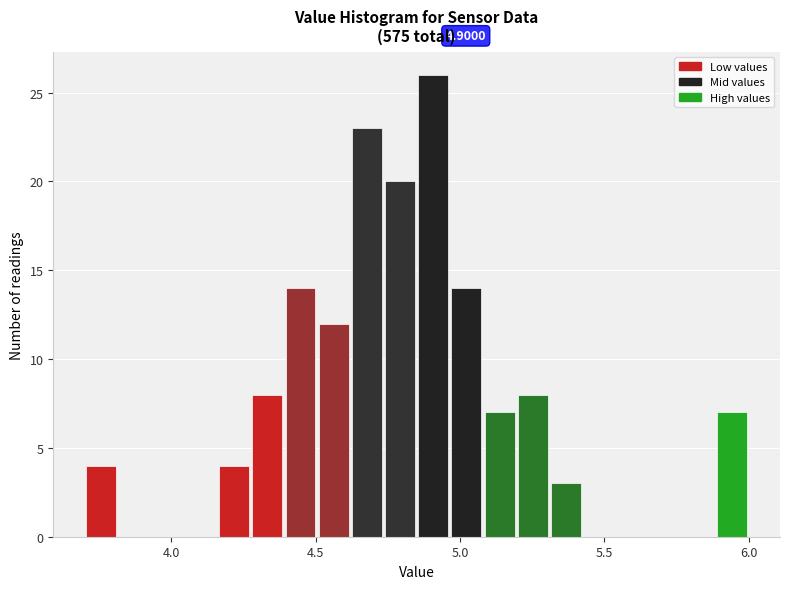

Read against the x-axis, roughly where is the centre of the tallest bar?

4.90